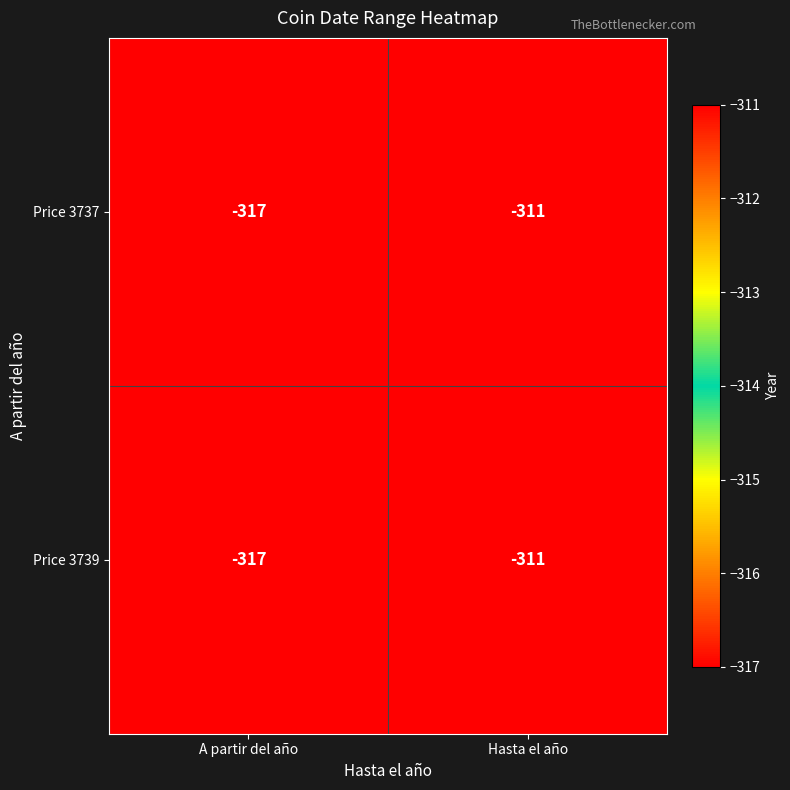

At which label does Price 3737 reach its peak?

Hasta el año